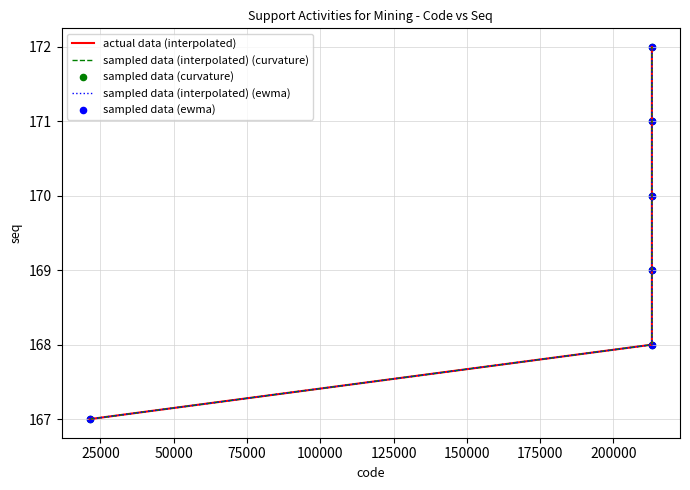

Does the chart have visible grid lines?

Yes